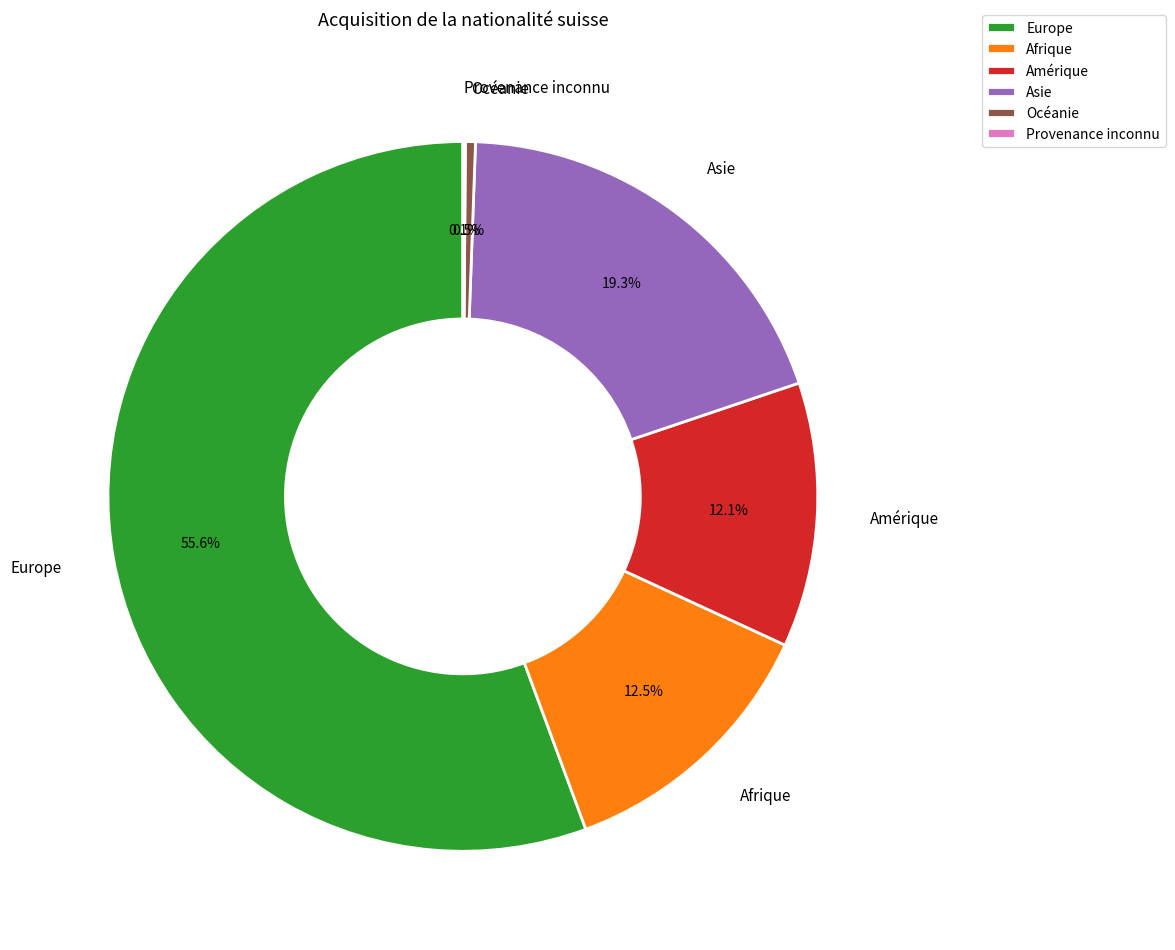

Which category accounts for the majority?

Europe